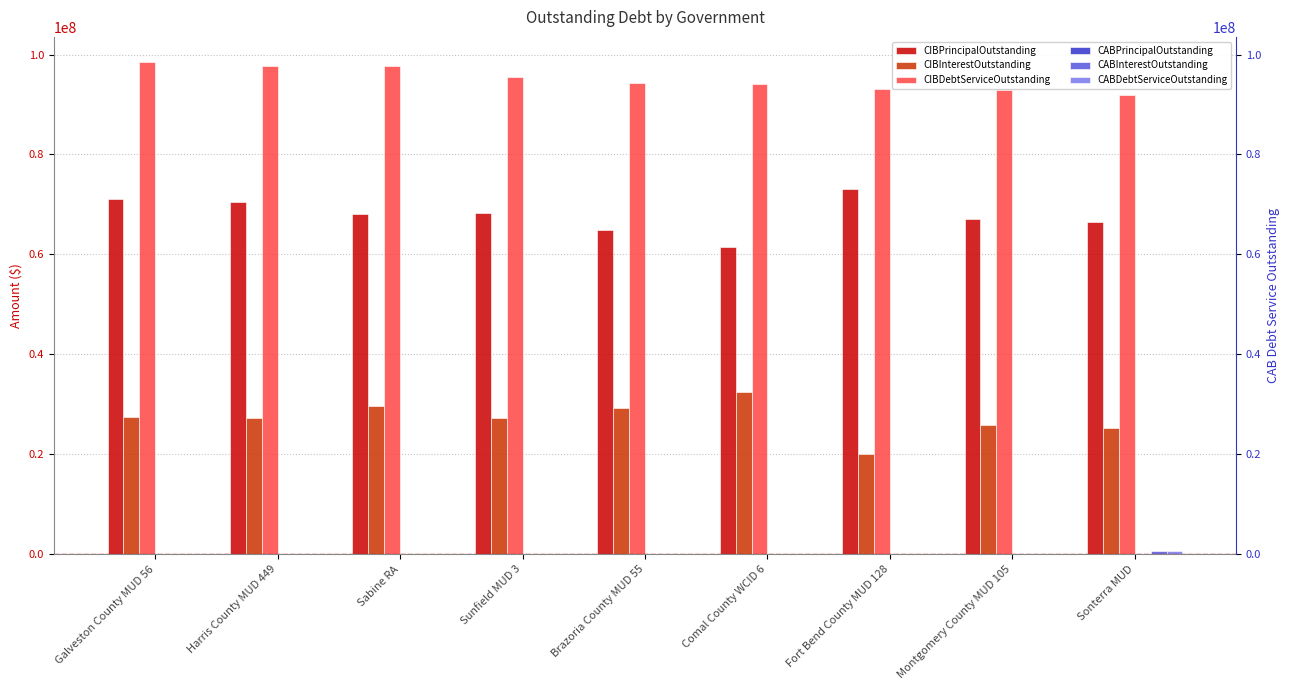

The CABPrincipalOutstanding series shows 0.0 at Comal County WCID 6. True or false?

True